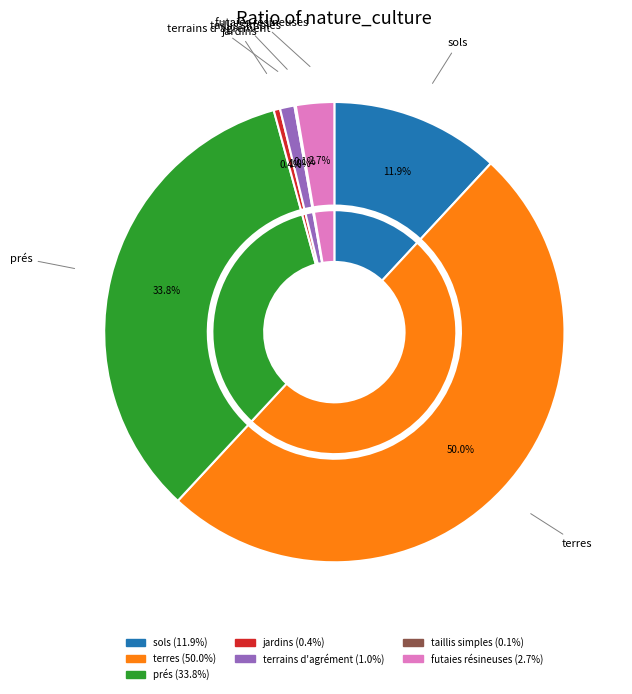

What is the smallest slice in the pie chart?

taillis simples